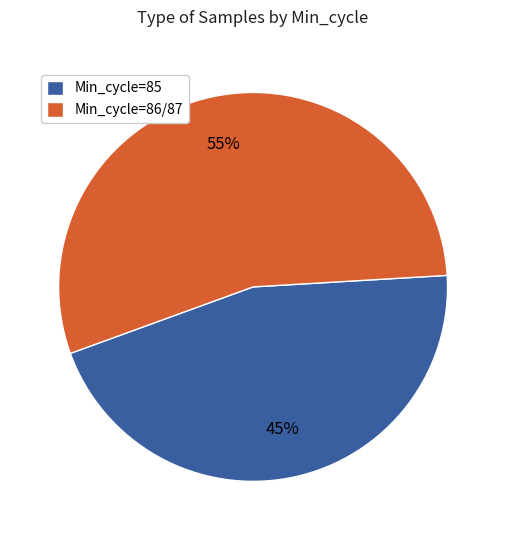

Count the number of slices in the pie.

2